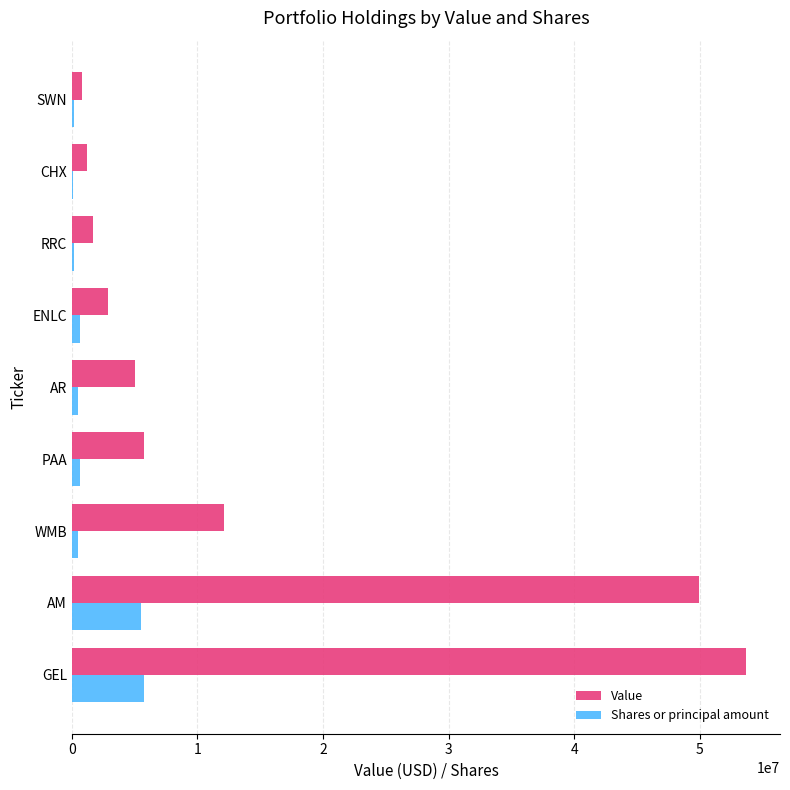

What is the average value of the Value series?

14792778